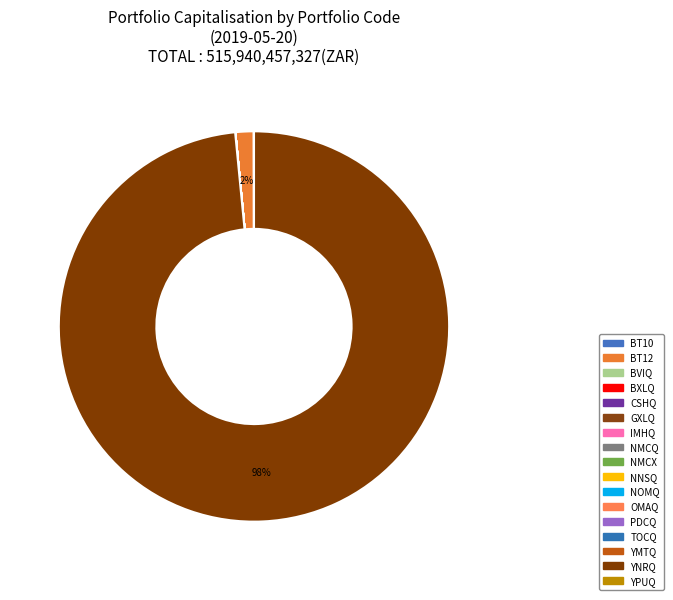

Count the number of slices in the pie.

17